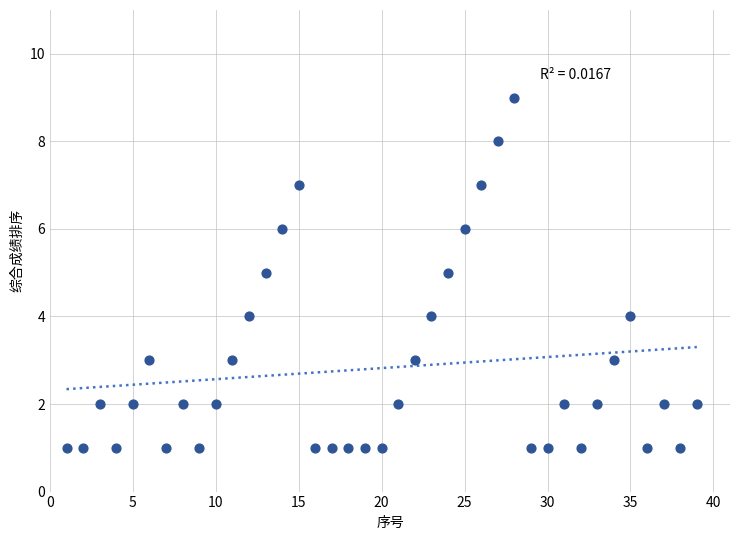

What is the range of X values (max minus min)?

38